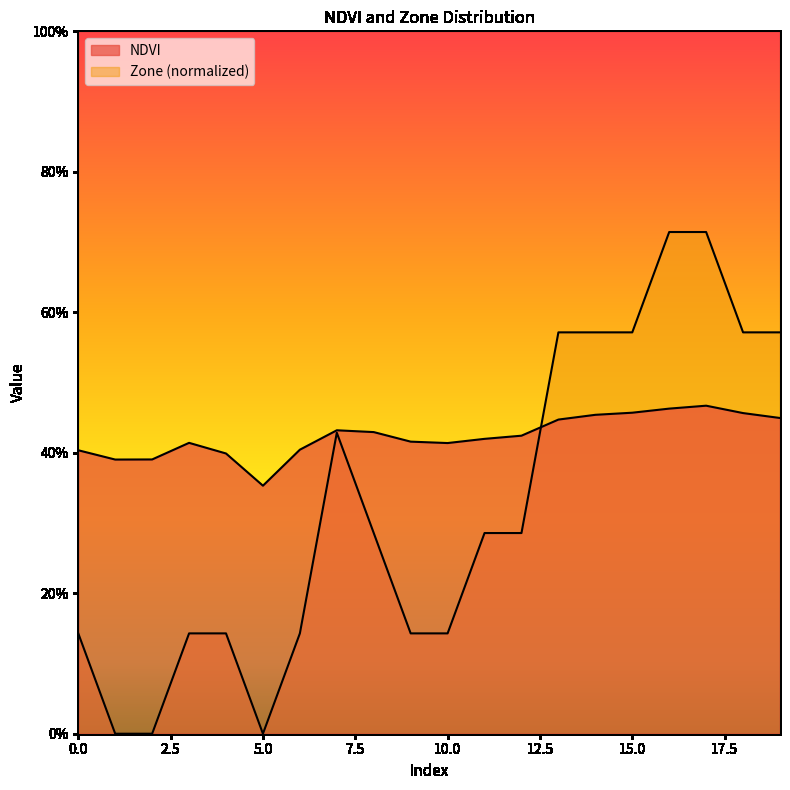

In NDVI, how many points are lower than both neighbors (excluding endpoints)?

3